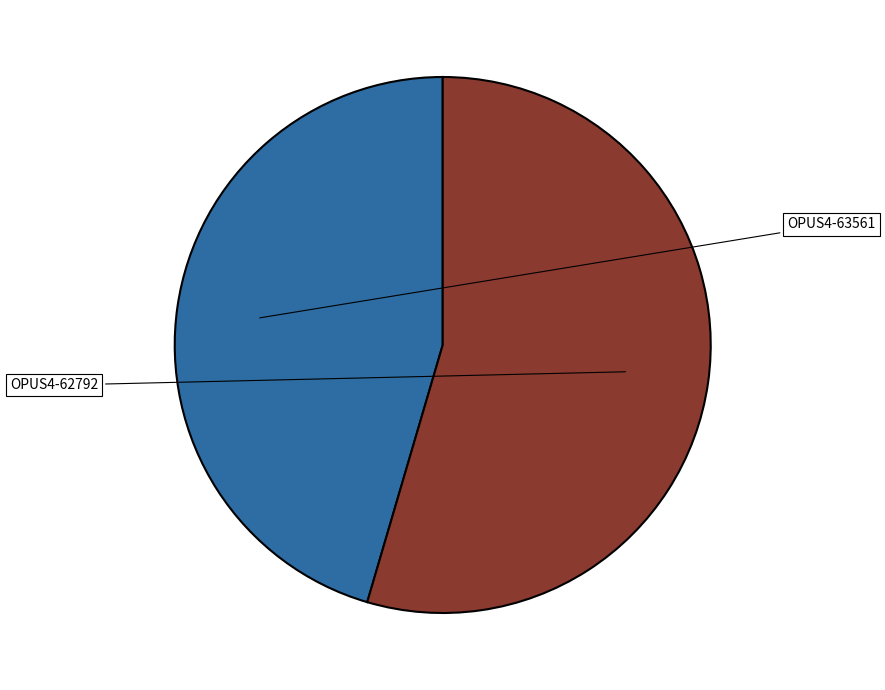

Which category accounts for the majority?

OPUS4-62792